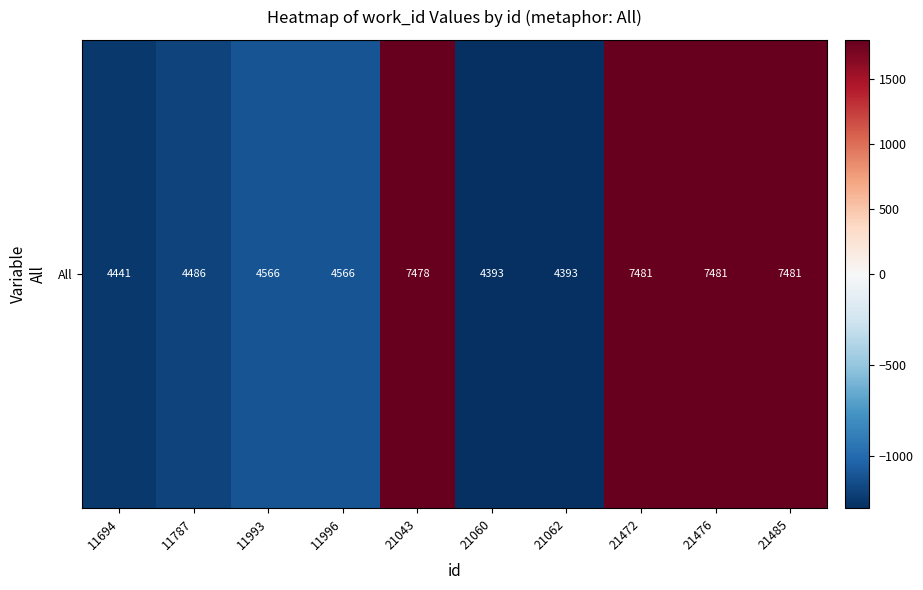

How many data points are less than -1110?

6